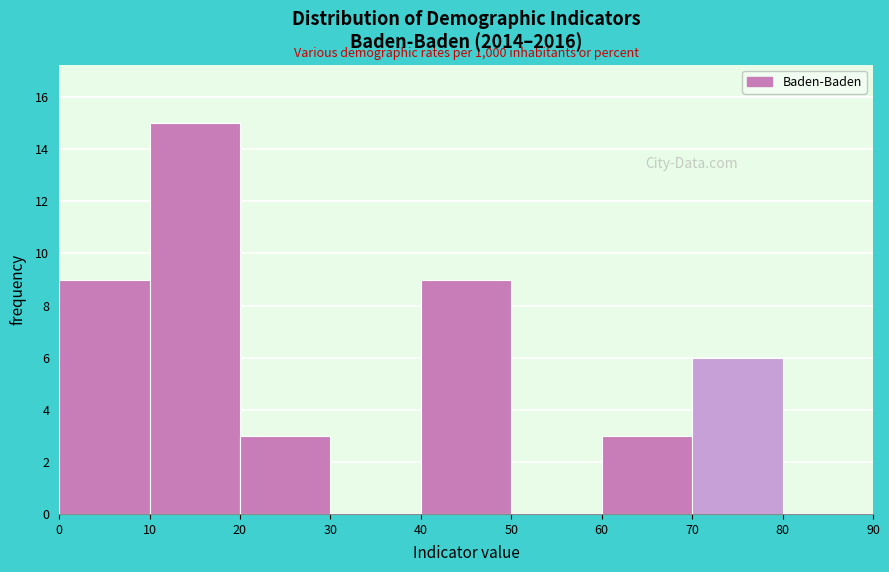

Which range on the x-axis has the tallest bar?

10 to 20